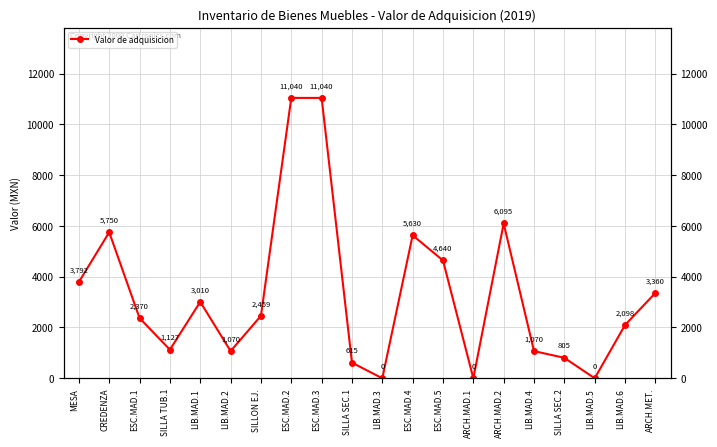

Is this an area chart (filled region under the line)?

No